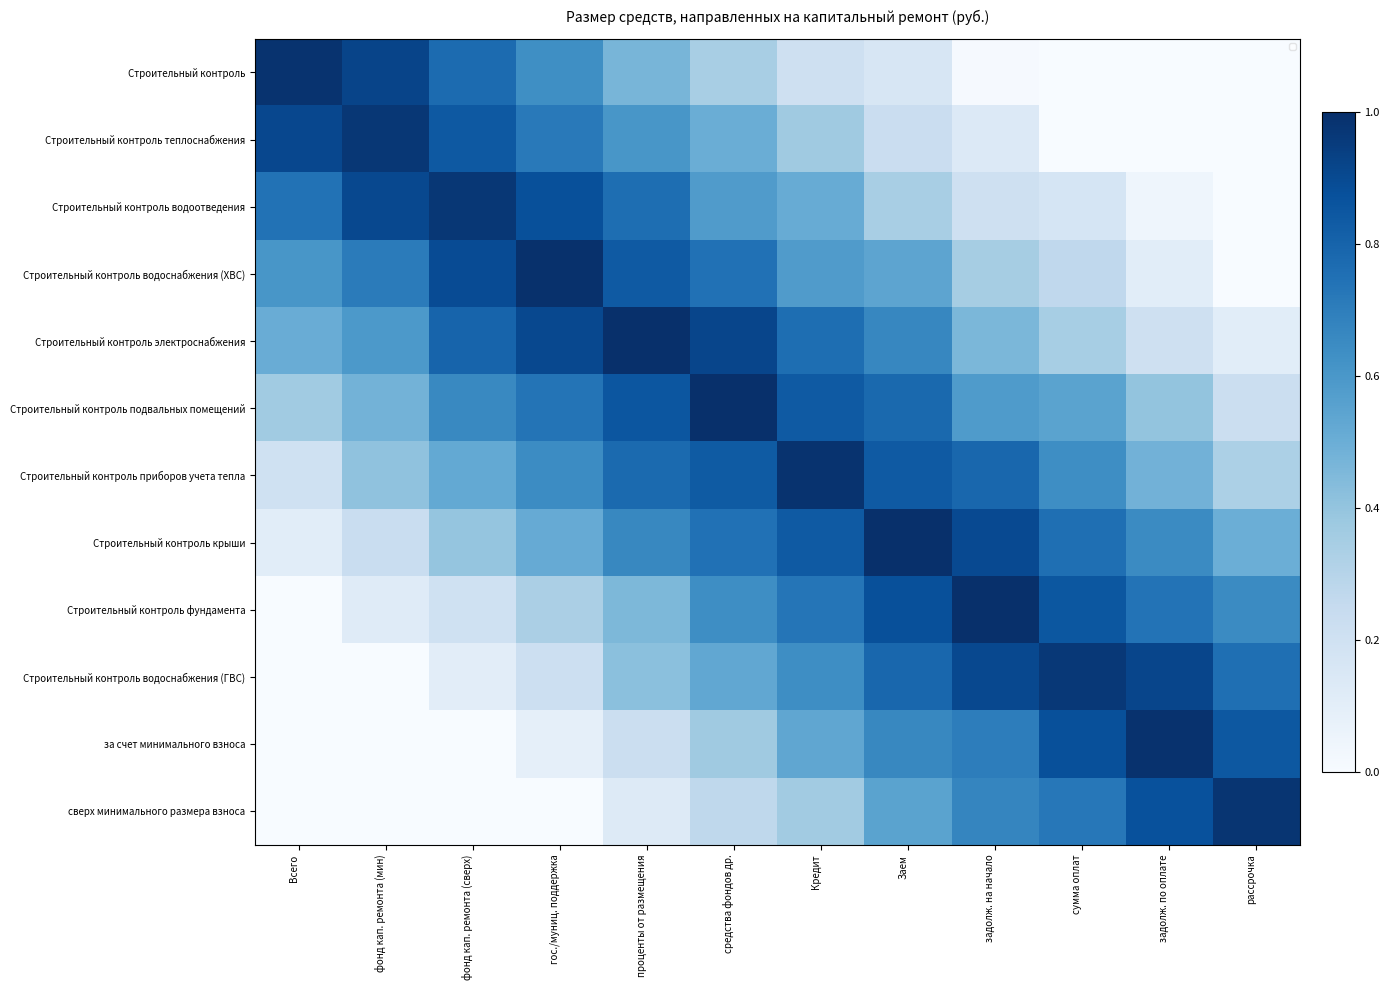

What is the lowest value of the Строительный контроль электроснабжения series?

0.1